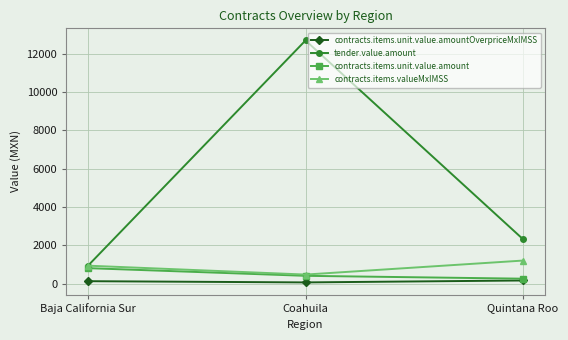

The tender.value.amount series shows 4036.6 at Quintana Roo. True or false?

False